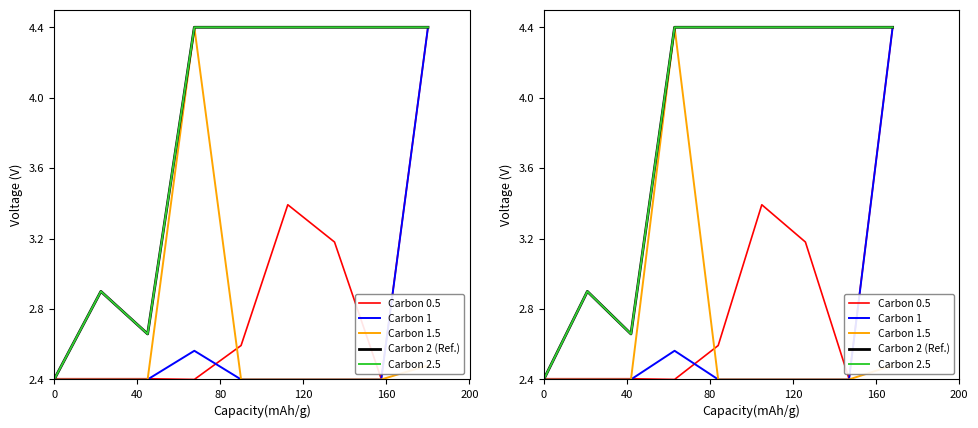

What are all the series names shown in the legend?

Carbon 0.5, Carbon 1, Carbon 1.5, Carbon 2 (Ref.), Carbon 2.5